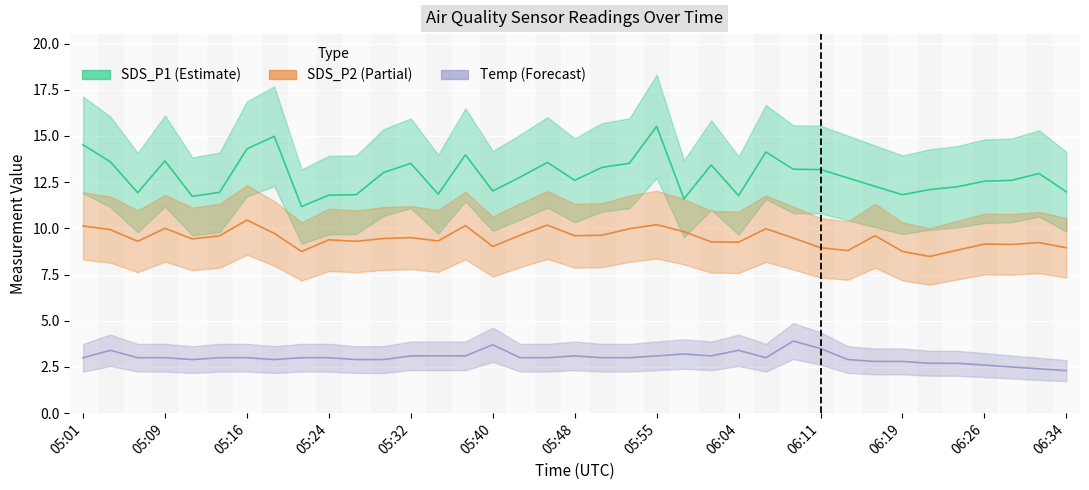

Between 05:48 and 05:55, which series saw the biggest shift?

SDS_P1